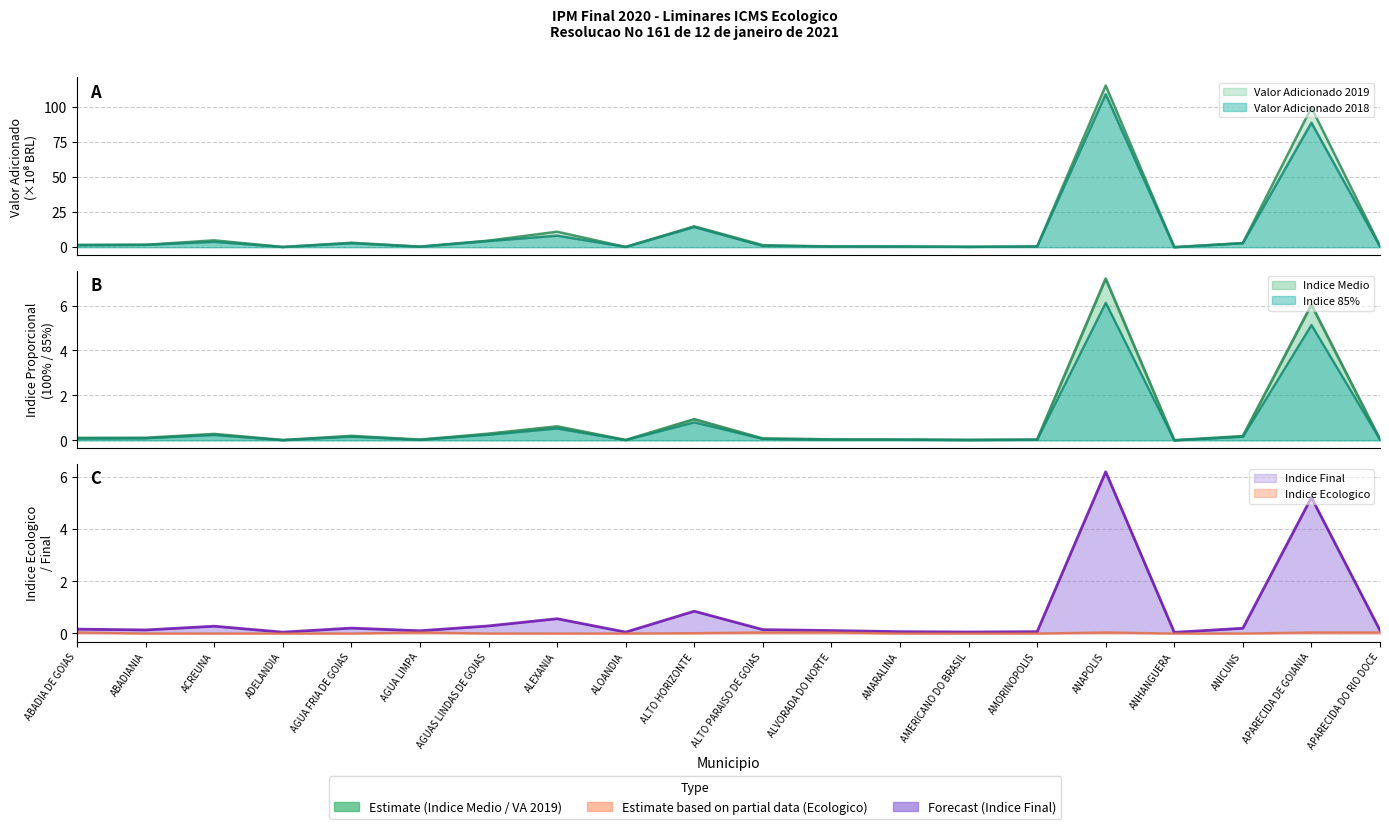

What is the label of the 4th point from the left?

ADELANDIA